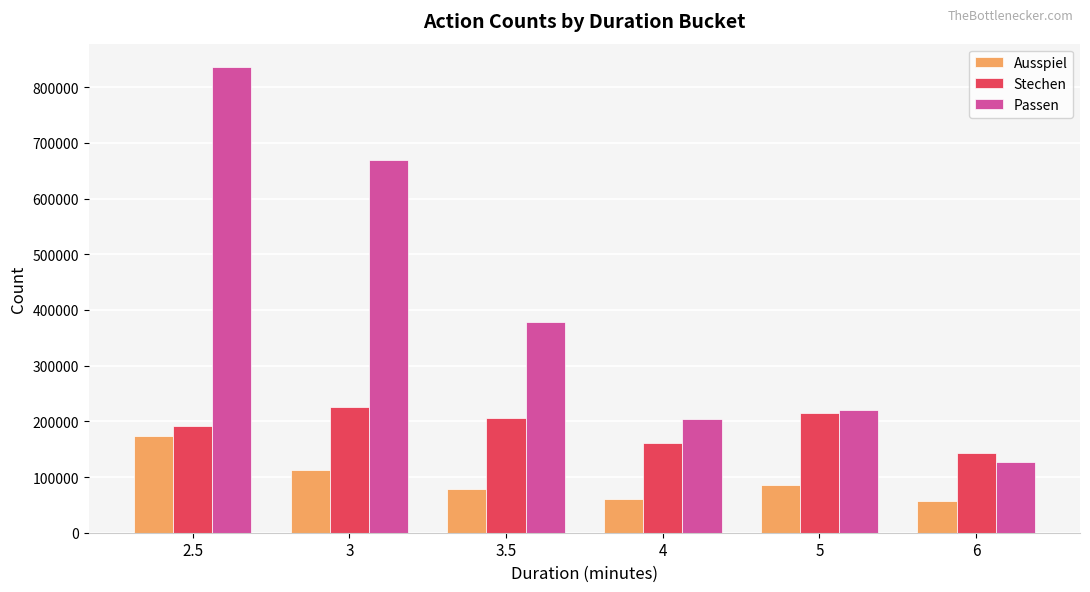

How many series are shown in this chart?

3